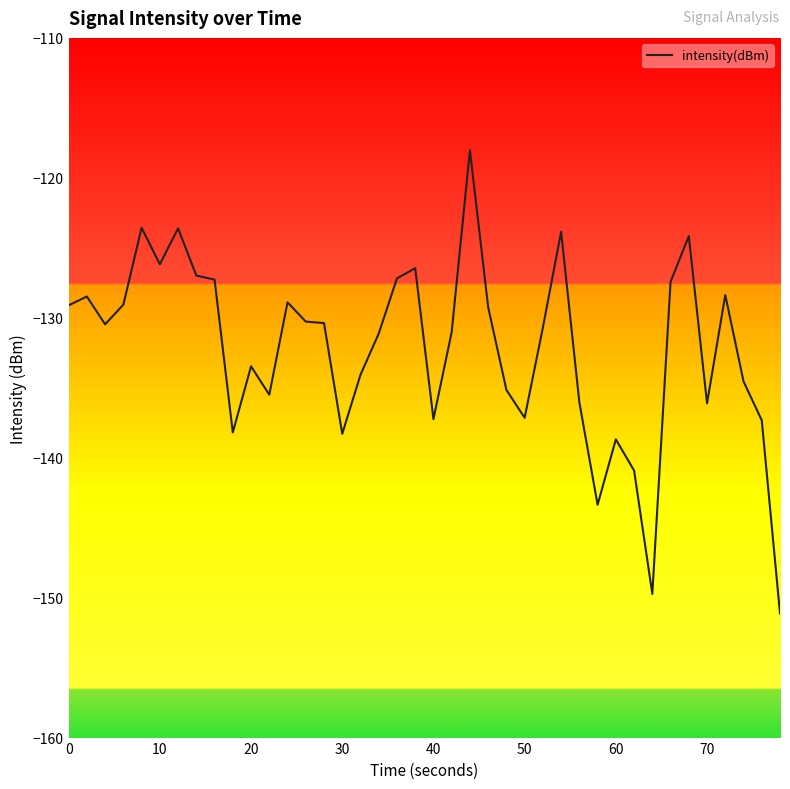

What is the difference between the maximum and minimum values?

33.1